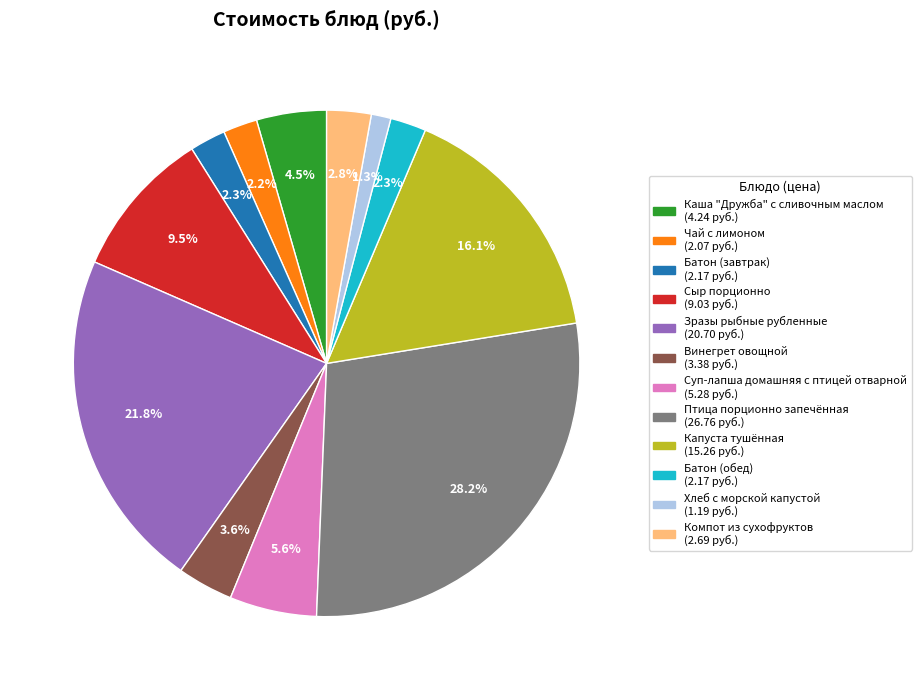

Does Зразы рыбные рубленные account for over 50% of the chart?

No